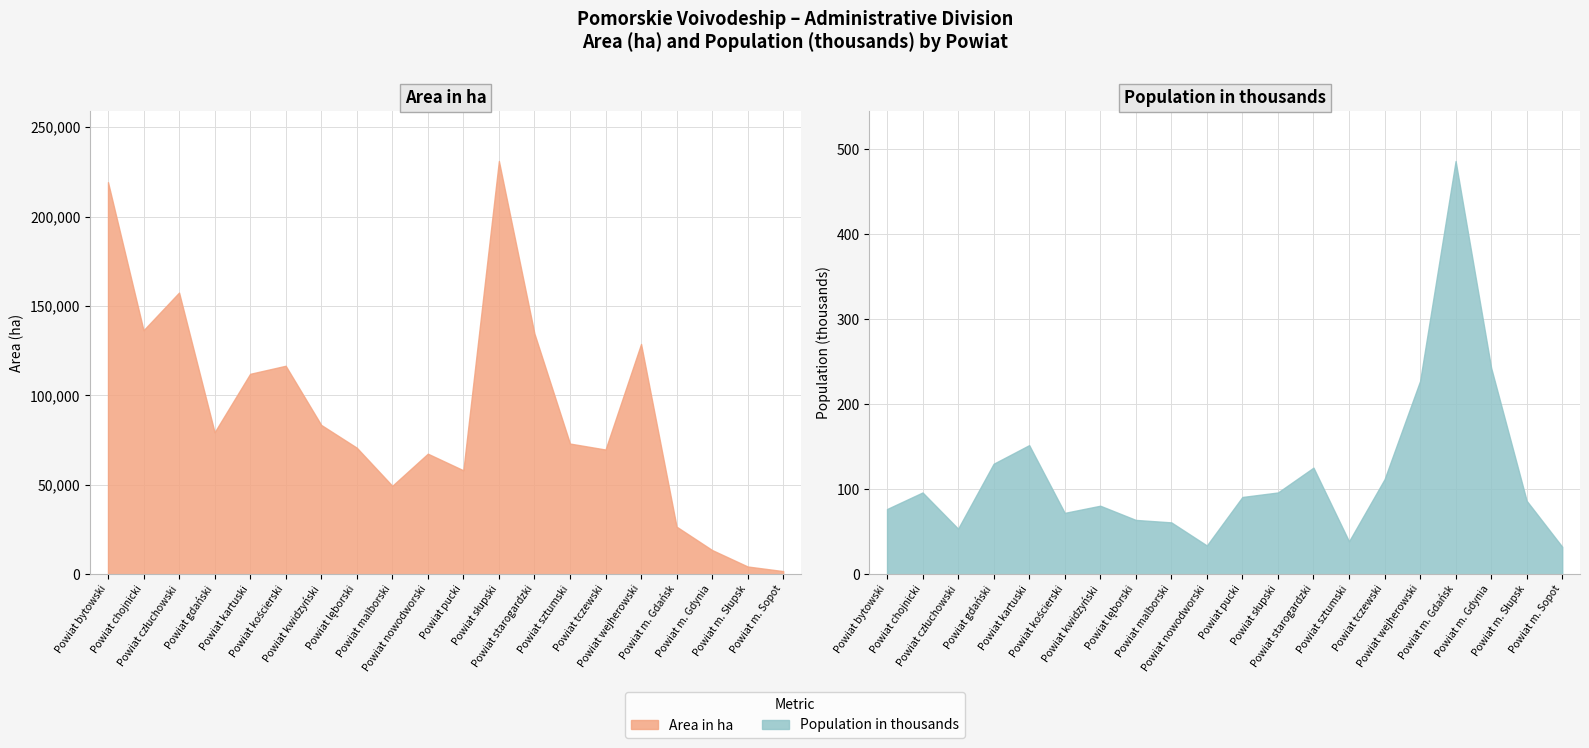

What is the difference between the Area in ha values at Powiat malborski and Powiat kwidzyński?

34029.0